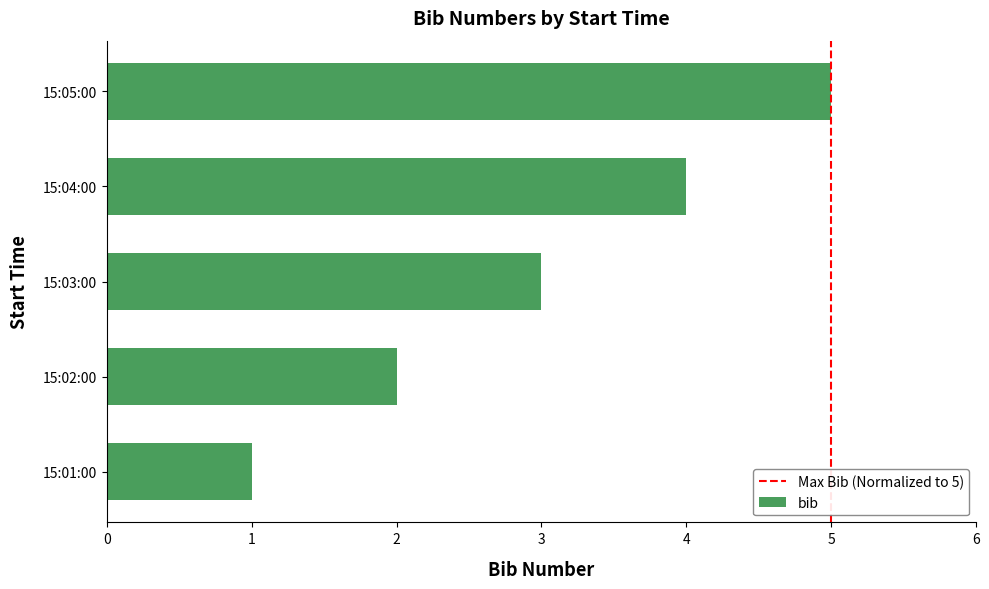

What is the difference between the maximum and minimum values?

4